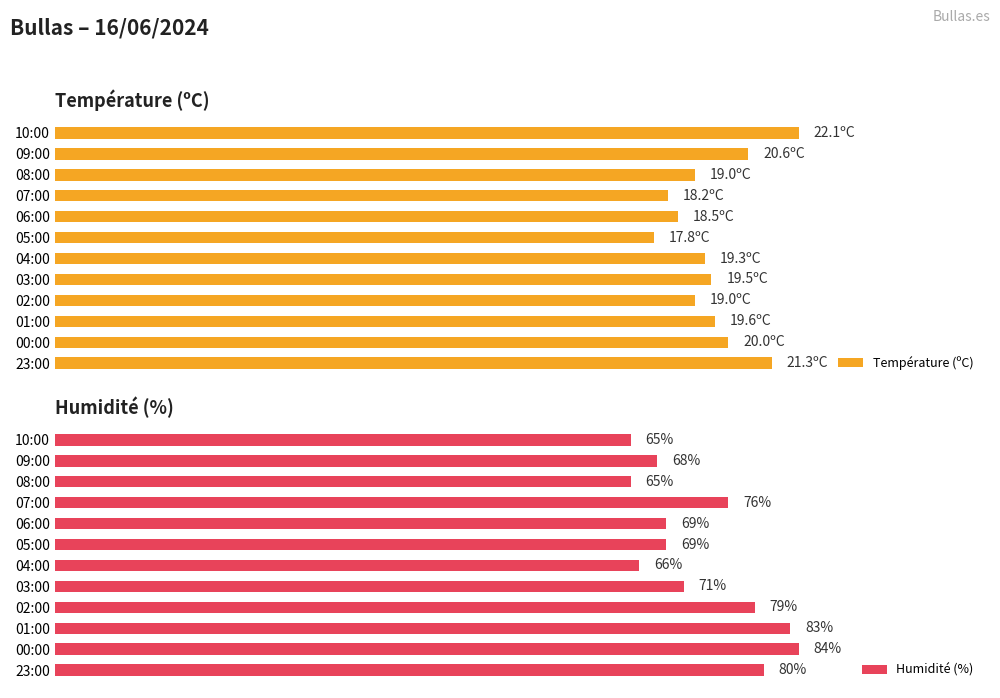

Where is Humidité (%) nearest to the value 74?

07:00